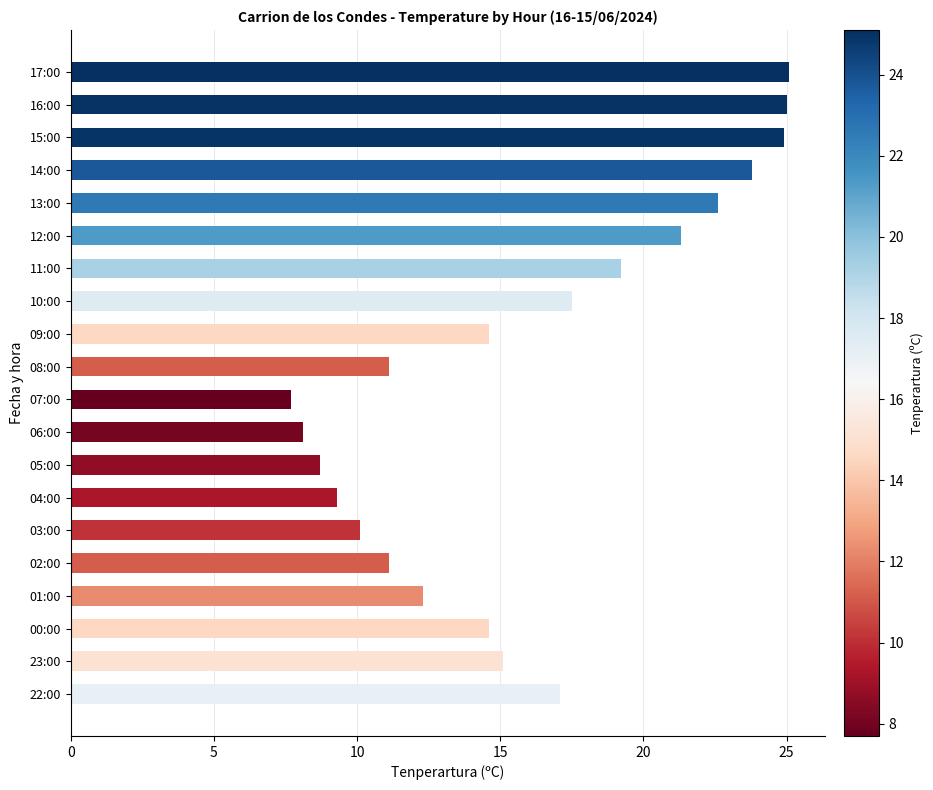

What is the label of the 17th bar from the top?

01:00